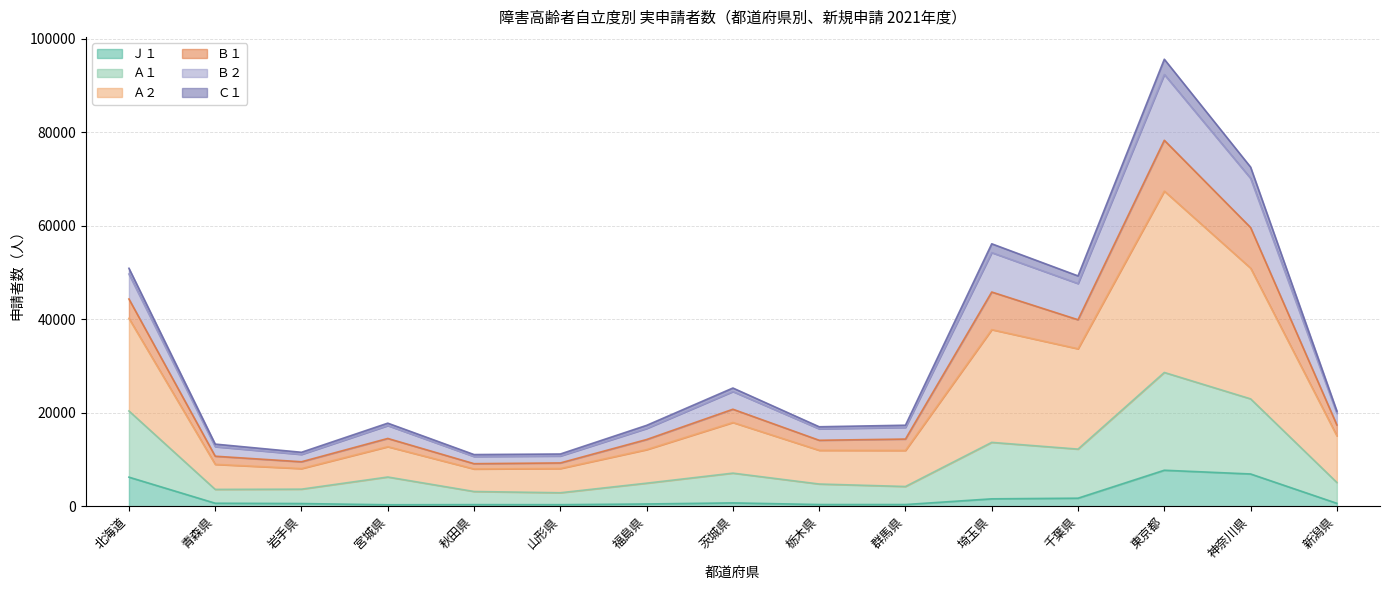

True or false: Ａ２ and Ｃ１ cross at least once.

False